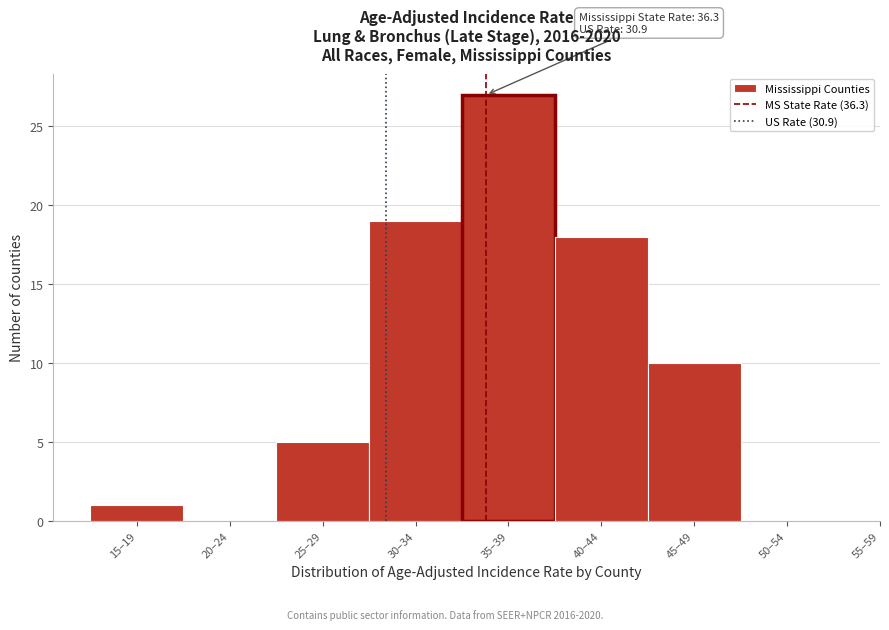

Reading right to left, transcribe all the data shown in this chart.

50–54=0	45–49=10	40–44=18	35–39=27	30–34=19	25–29=5	20–24=0	15–19=1